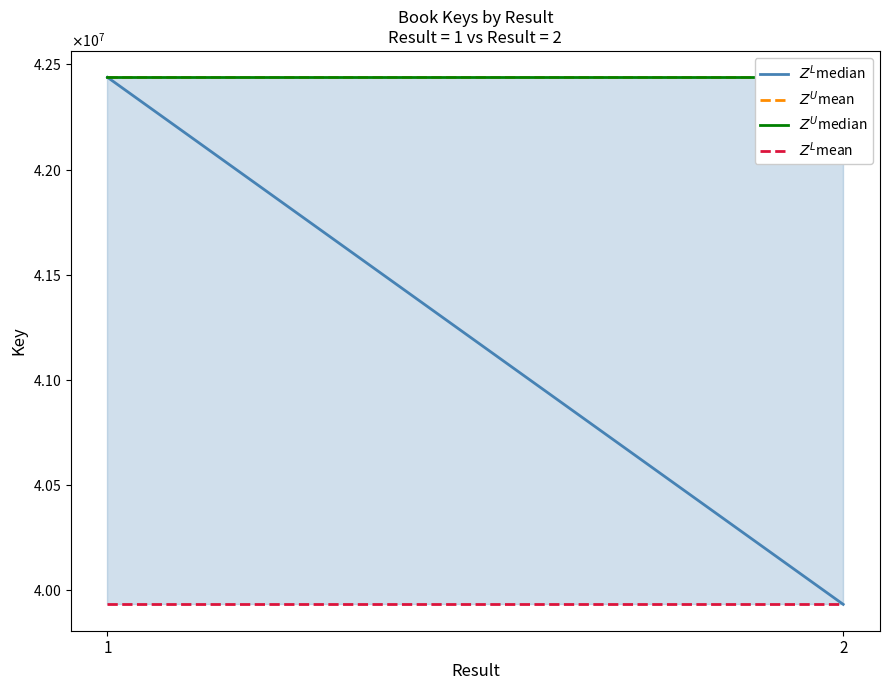

What is the total value across all series at 1?

167251570